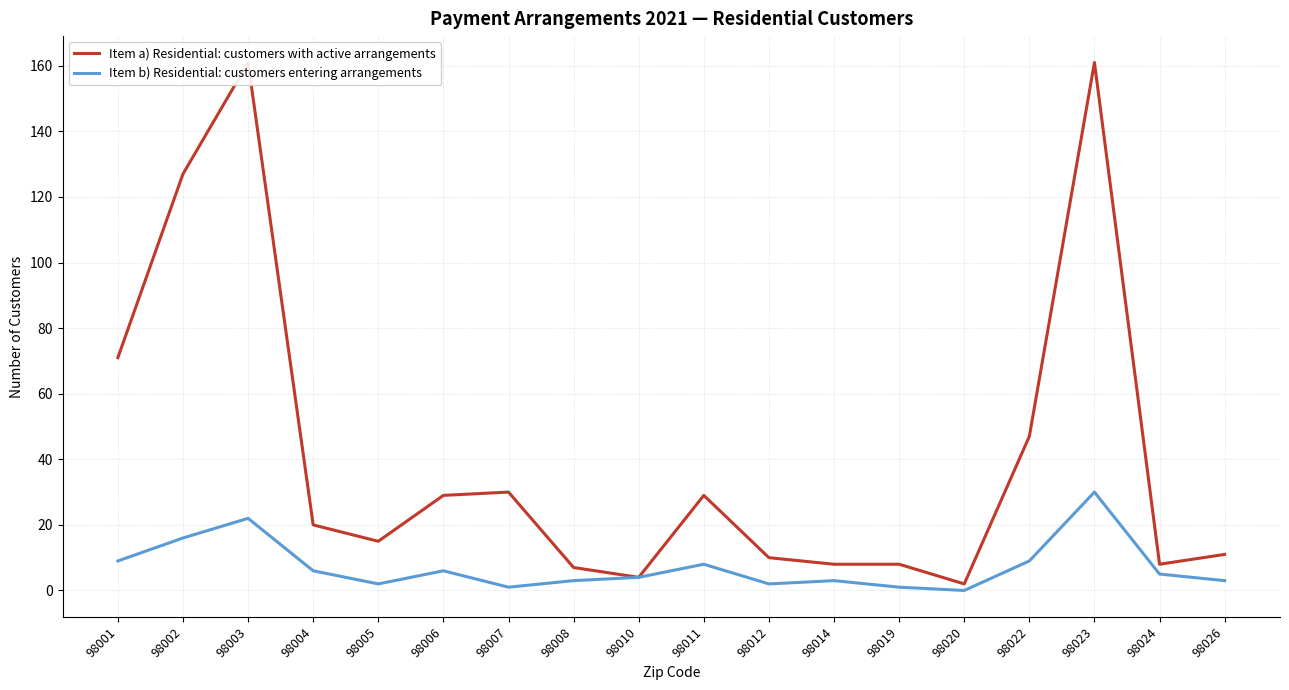

True or false: Item b) Residential customers in arrangement and Item a) Residential customers with arrangements intersect in this chart.

False